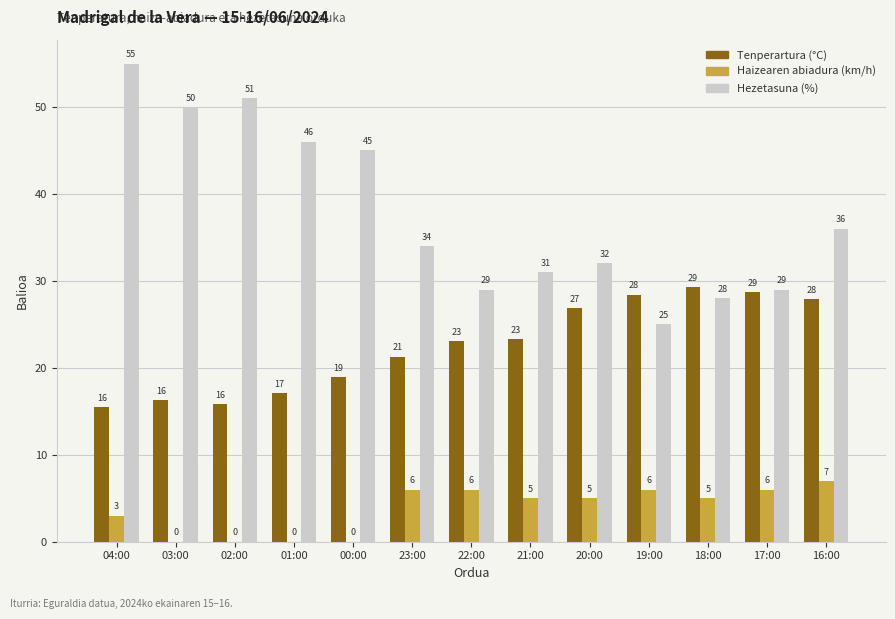

How many positive values does the Haizearen abiadura (km/h) series have?

9